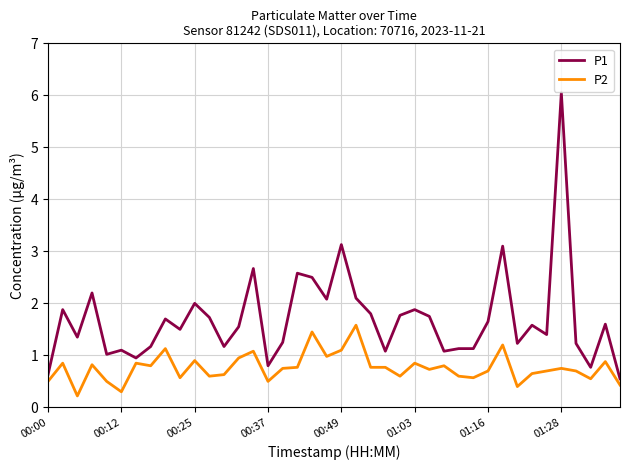

List the series in order of their overall mean, lowest first.

P2, P1